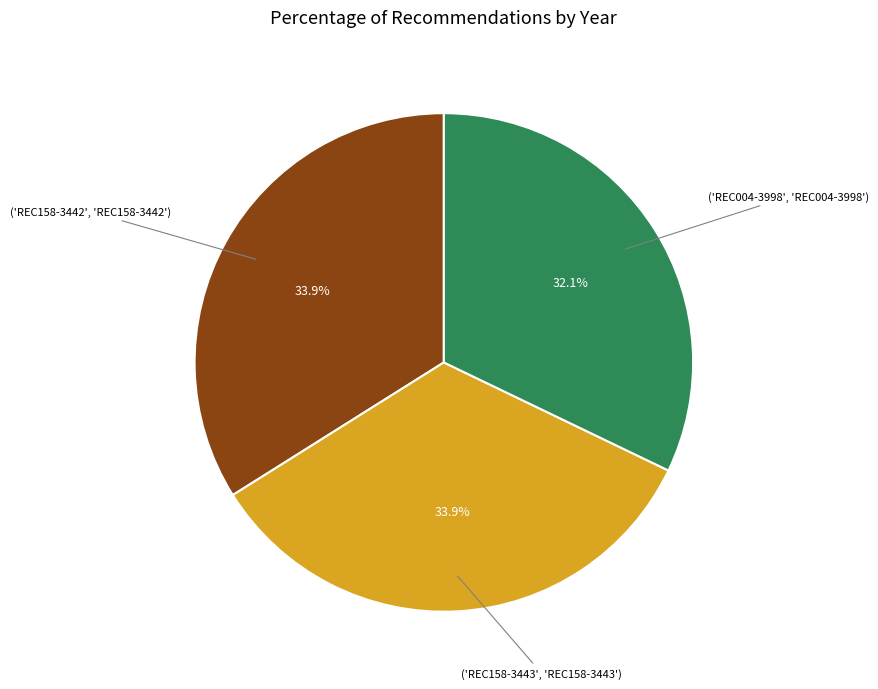

Does any single category account for the majority?

No